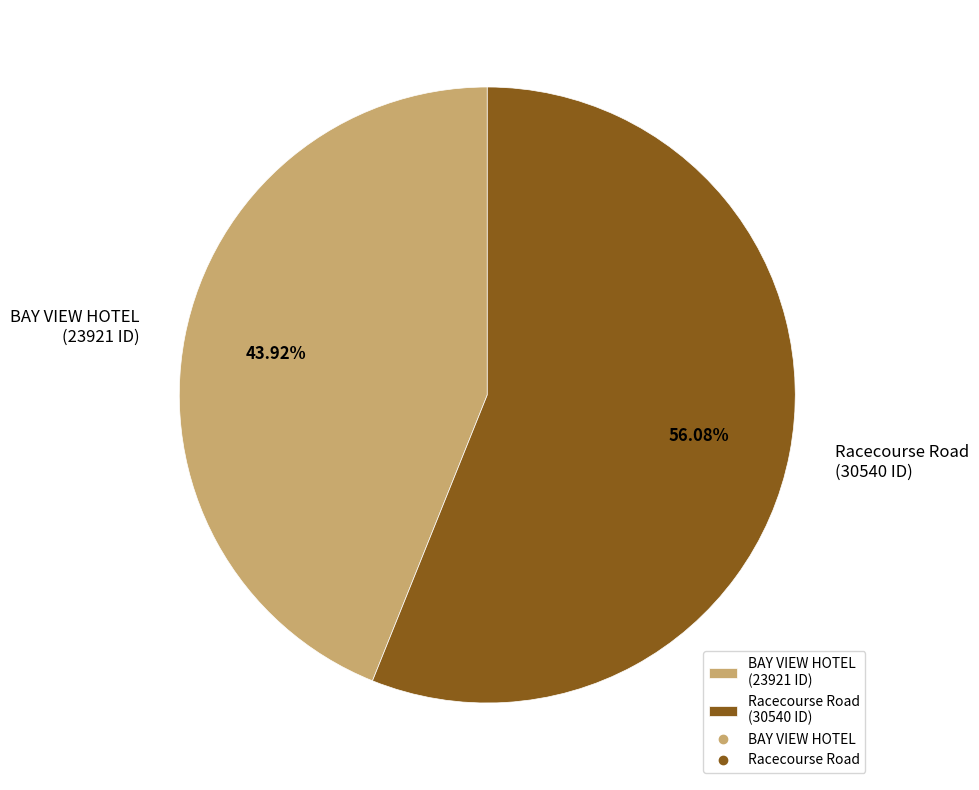

To the nearest percent, what is the average slice percentage?

50%